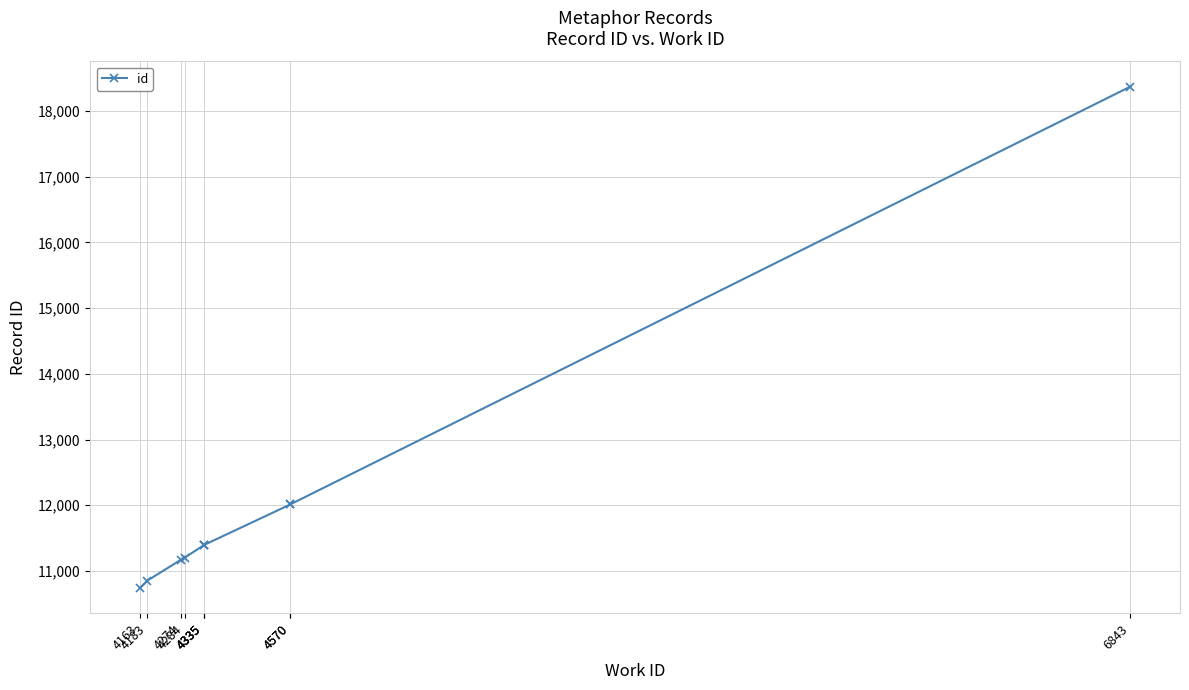

Between 4335 and 4284, which is larger?

4335